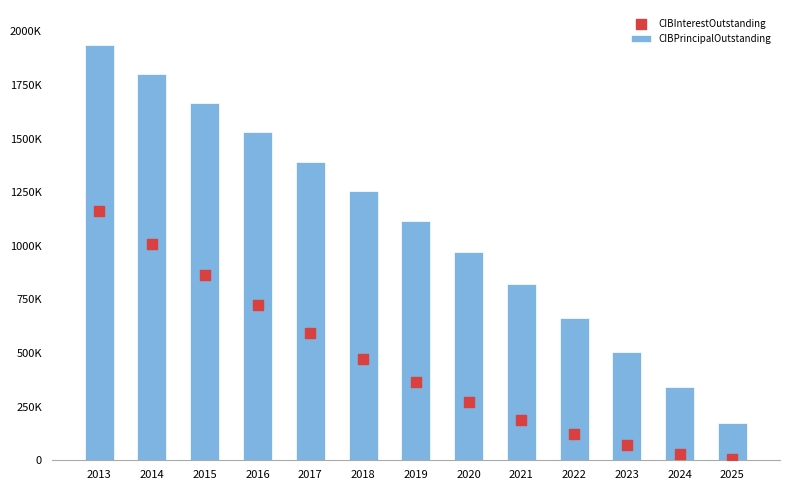

Is the value of CIBPrincipalOutstanding at 2019 greater than the value of CIBInterestOutstanding at 2023?

Yes